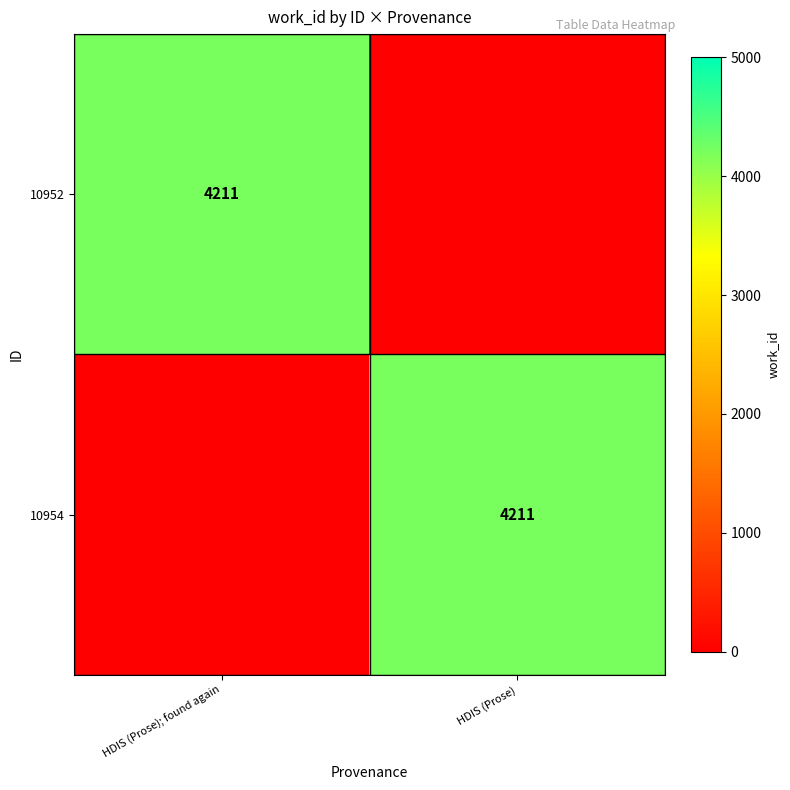

The 10954 series shows 2896 at HDIS (Prose). True or false?

False